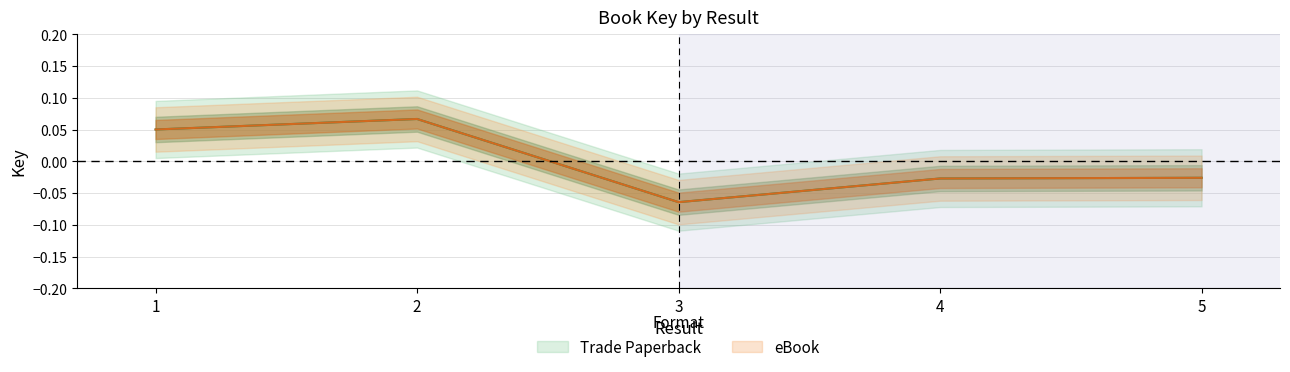

How many values in the Trade Paperback series are below 0?

3